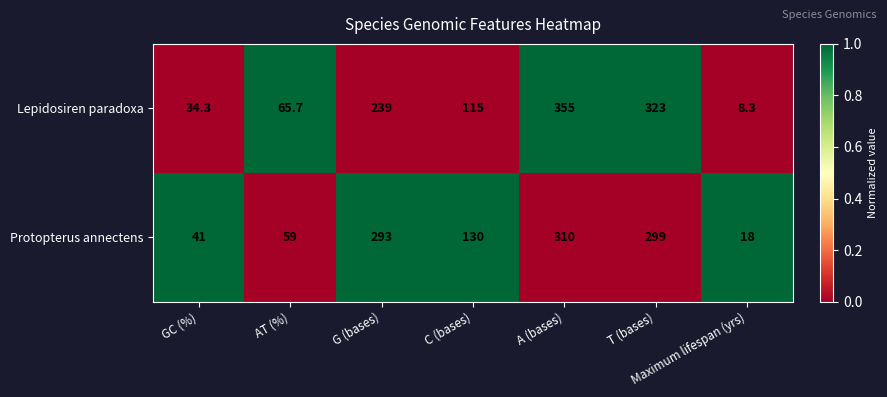

What is the smallest value displayed?

8.3